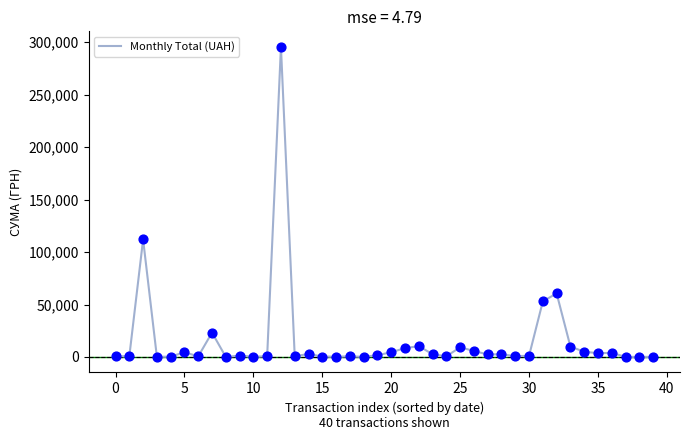

What is the difference between the maximum and minimum values?

295627.4